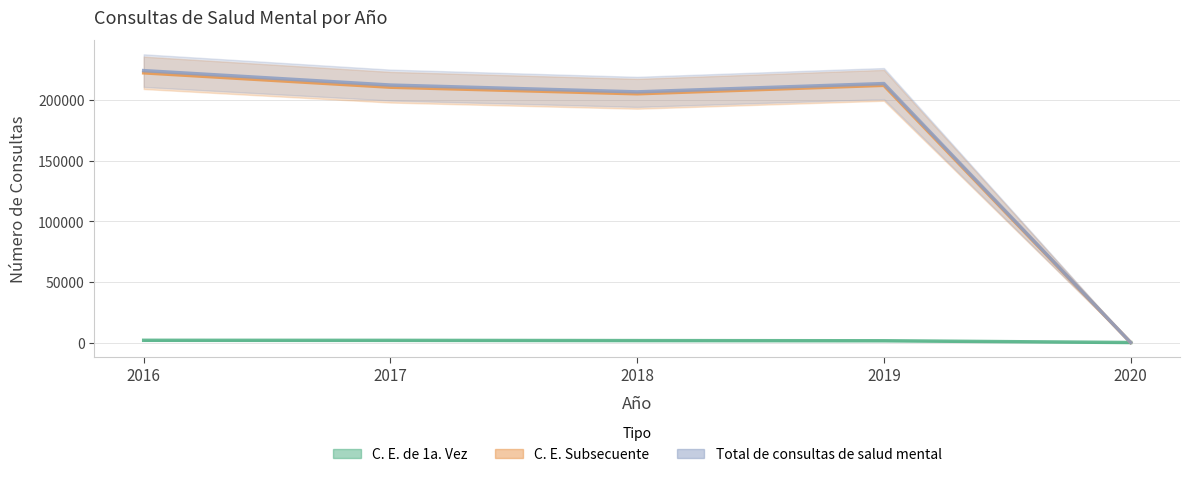

Is the value of C. E. Subsecuente at 2017 greater than the value of C. E. de 1a. Vez at 2019?

Yes